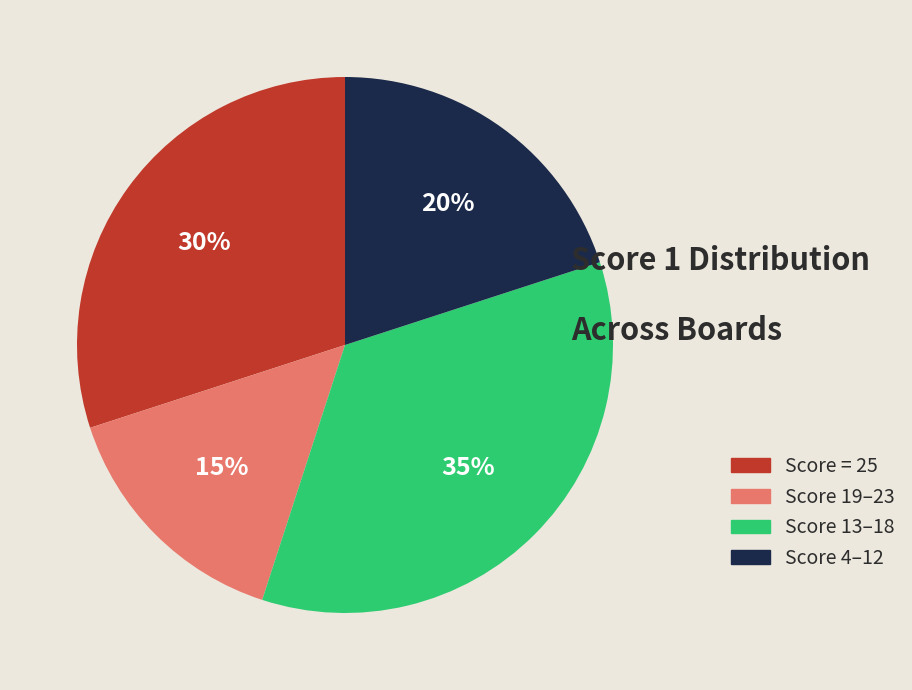

Is there any slice that represents more than half of the pie?

No